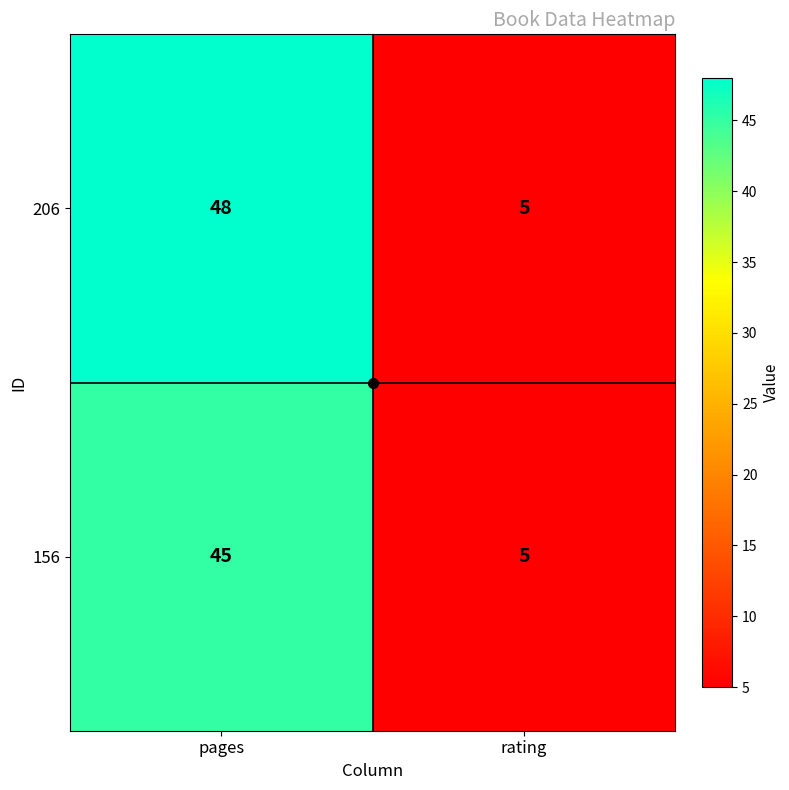

The 206 series shows 48 at pages. True or false?

True